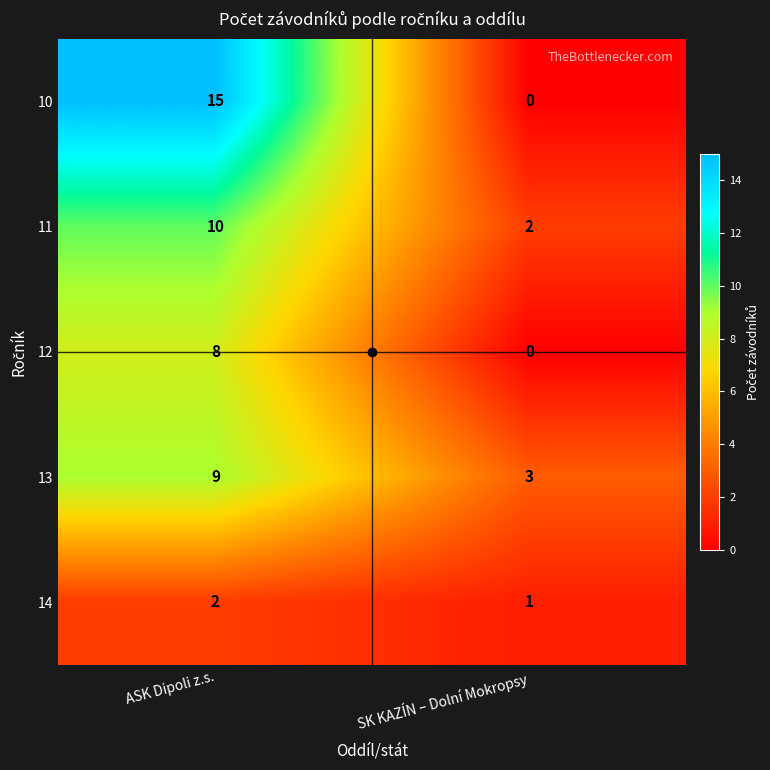

At which category does the chart reach its minimum across all series?

SK KAZÍN – Dolní Mokropsy